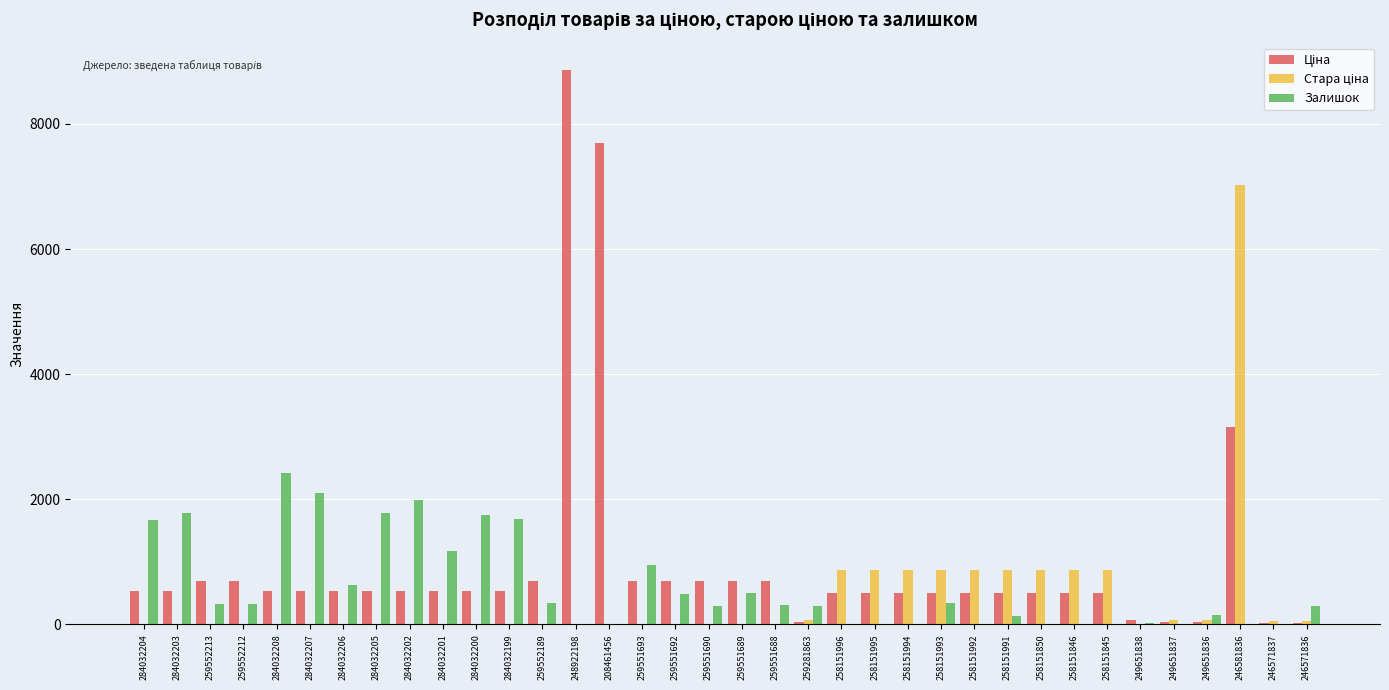

Which series changed the most between 284032202 and 258151995?

Залишок